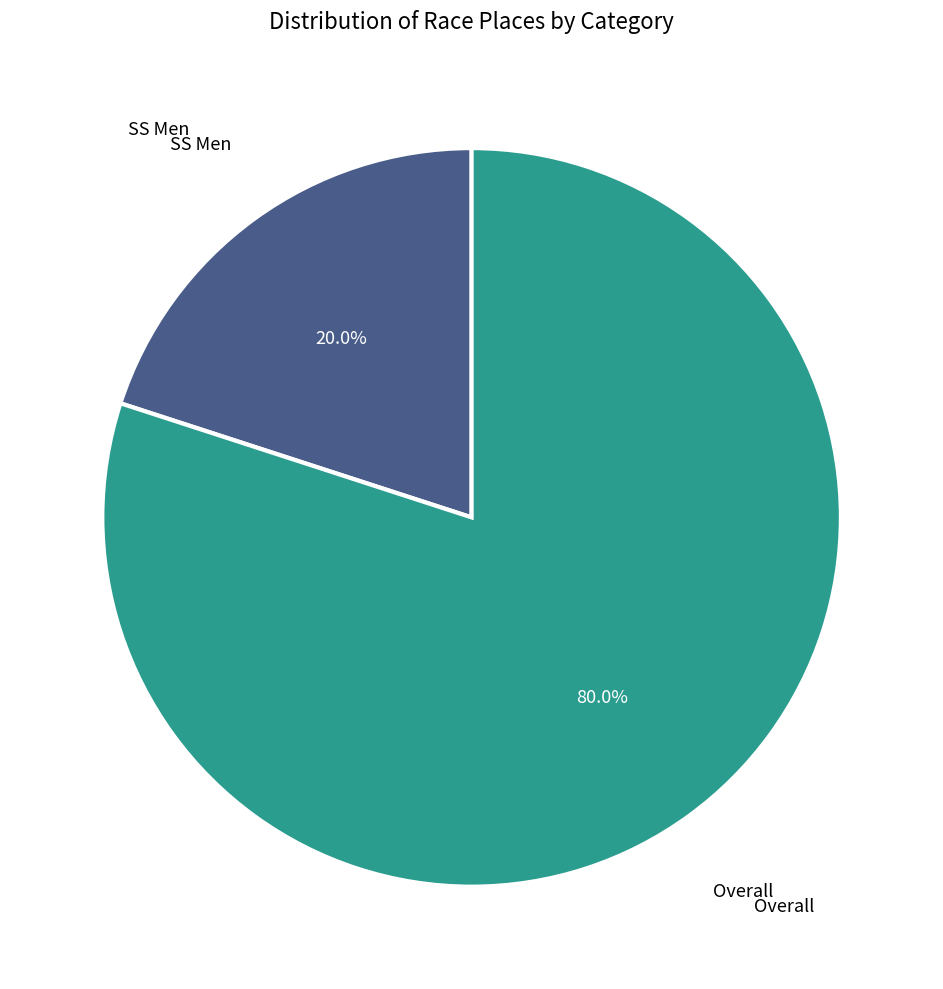

Does any single category account for the majority?

Yes